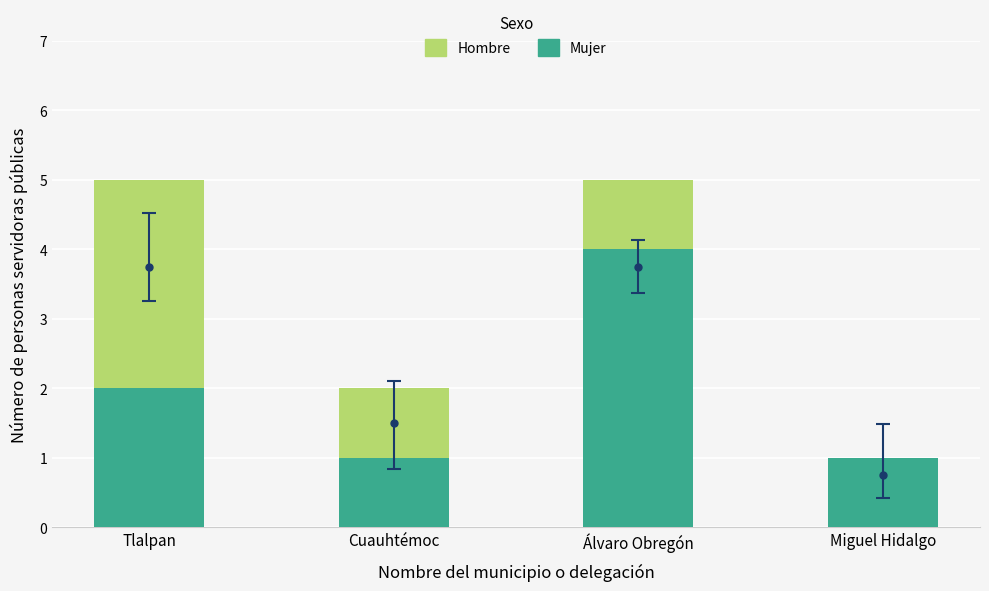

Count the Mujer values in the range 1 to 4.

4